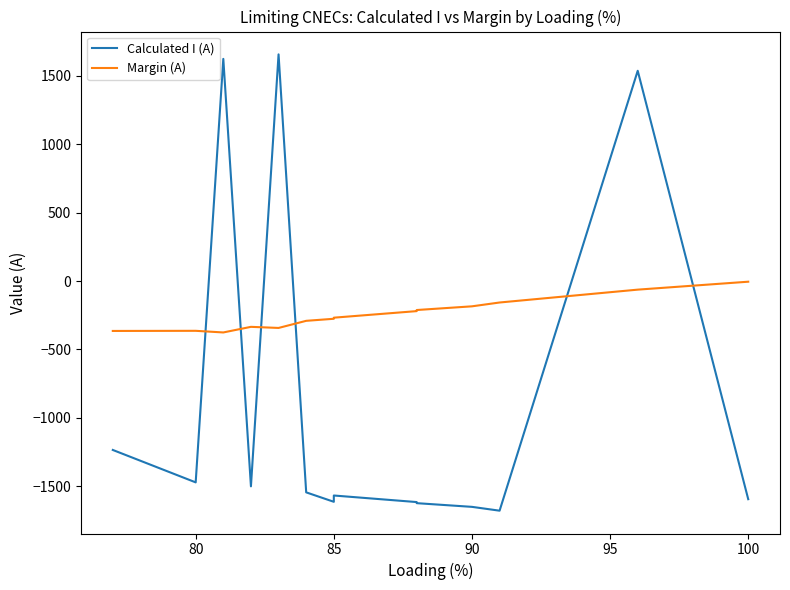

List the series in order of their peak value, lowest first.

Margin (A), Calculated I (A)